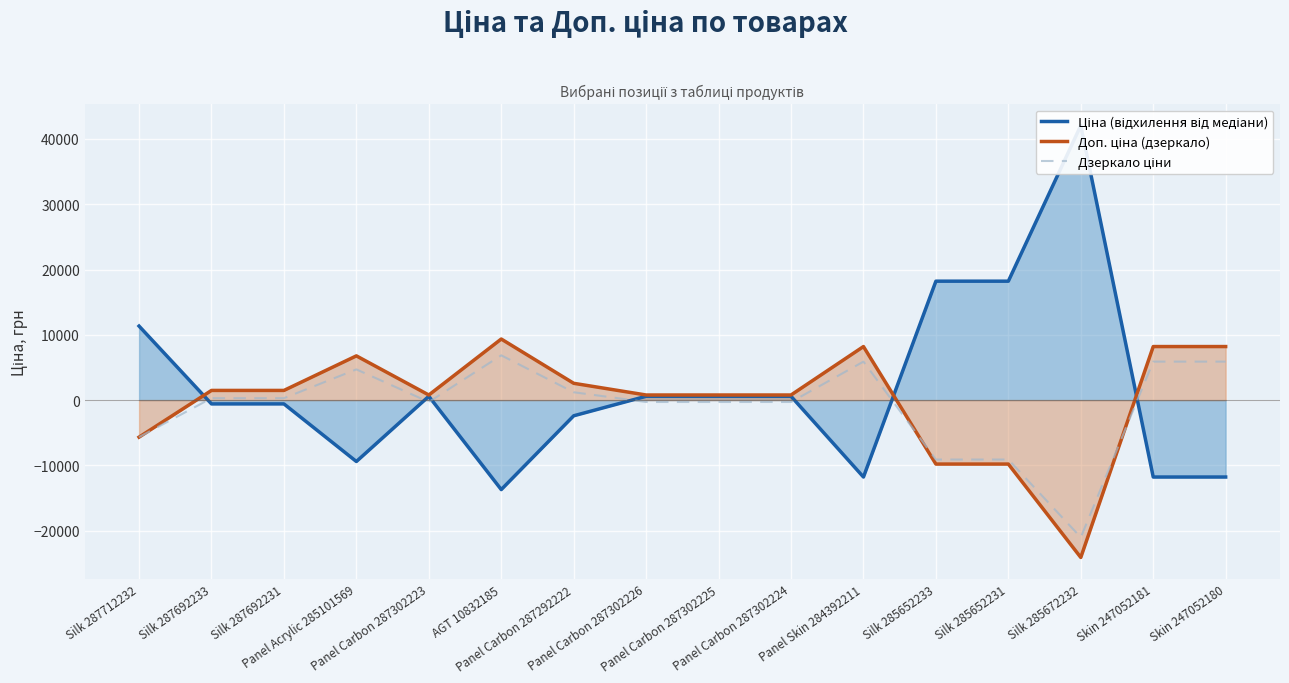

Which series changed the most between Panel Acrylic 285101569 and Silk 285652233?

Ціна (відхилення від медіани)